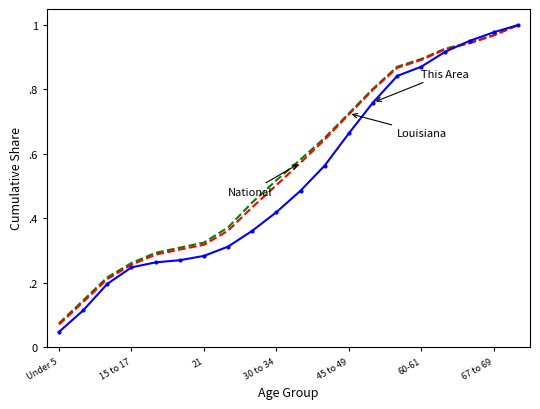

How many series are shown in this chart?

3